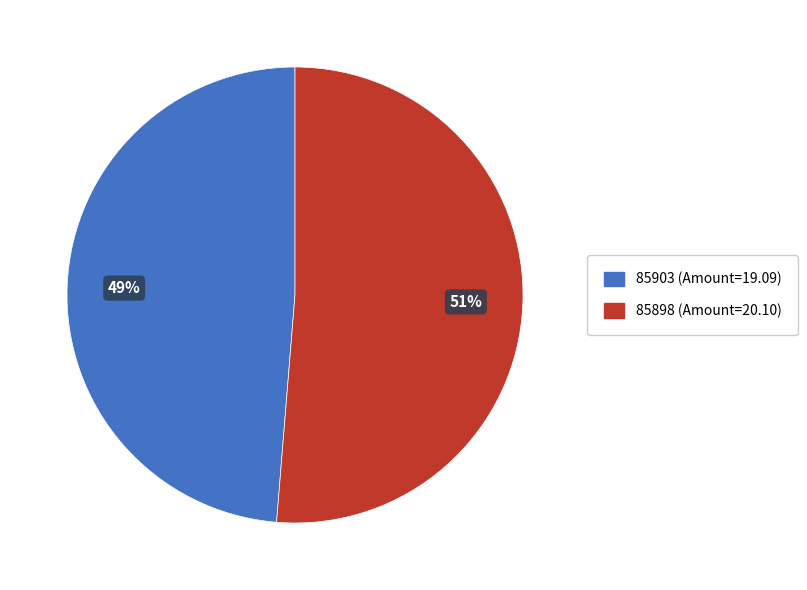

Does 85898 (Amount=20.10) represent more than half of the total?

Yes